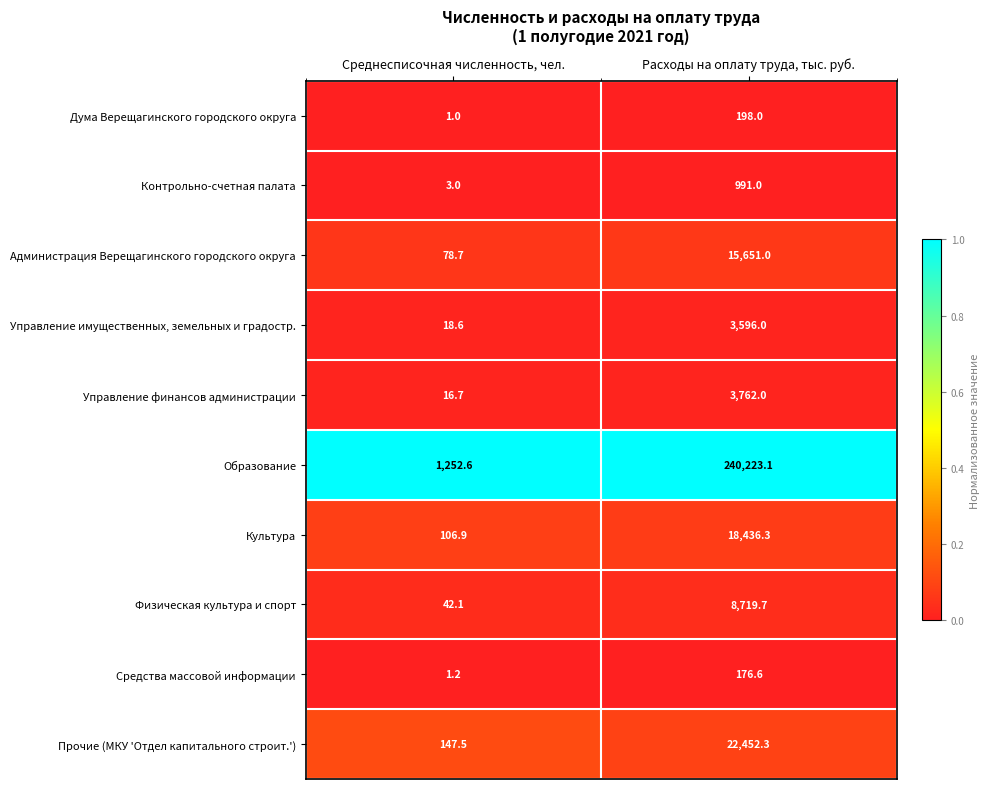

Which category has the highest value across all series?

Расходы на оплату труда, тыс. руб.